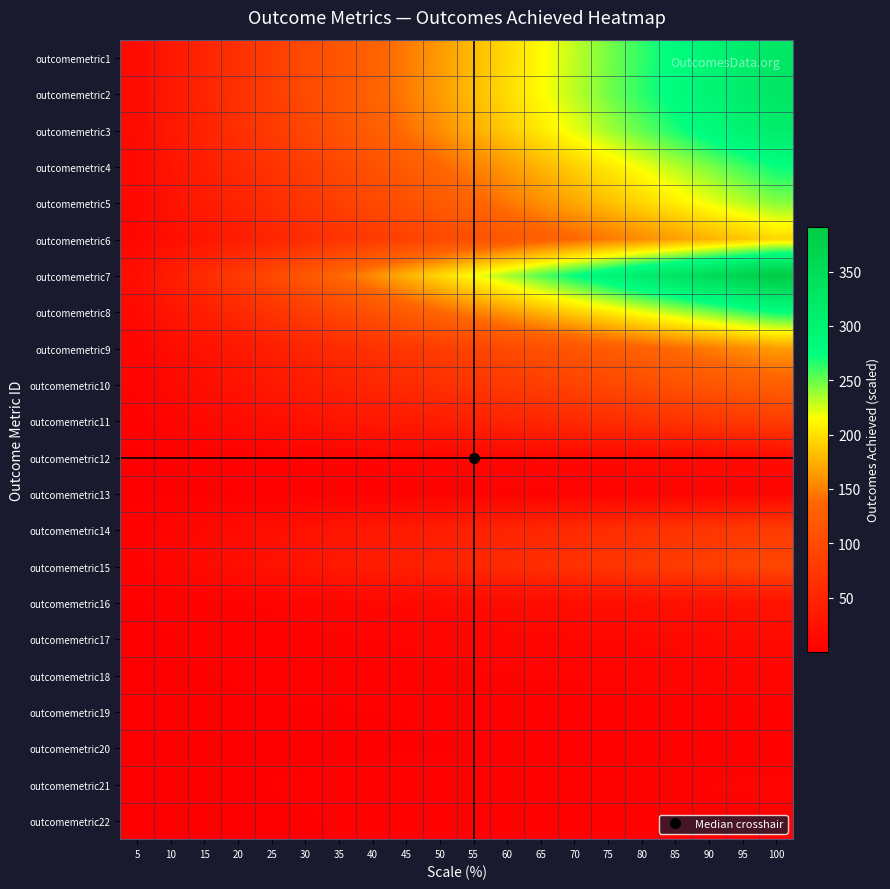

Reading left to right, transcribe all the data shown in this chart.

outcomemetric1: 5=16.4	10=32.8	15=49.2	20=65.6	25=82.0	30=98.4	35=114.8	40=131.2	45=147.6	50=164.0	55=180.4	60=196.8	65=213.2	70=229.6	75=246.0	80=262.4	85=278.8	90=295.2	95=311.6	100=328.0
outcomemetric2: 5=16.4	10=32.9	15=49.4	20=65.8	25=82.2	30=98.7	35=115.2	40=131.6	45=148.1	50=164.5	55=180.9	60=197.4	65=213.8	70=230.3	75=246.8	80=263.2	85=279.6	90=296.1	95=312.6	100=329.0
outcomemetric3: 5=15.8	10=31.5	15=47.2	20=63.0	25=78.8	30=94.5	35=110.2	40=126.0	45=141.8	50=157.5	55=173.2	60=189.0	65=204.8	70=220.5	75=236.2	80=252.0	85=267.8	90=283.5	95=299.2	100=315.0
outcomemetric4: 5=13.7	10=27.3	15=41.0	20=54.6	25=68.2	30=81.9	35=95.5	40=109.2	45=122.8	50=136.5	55=150.2	60=163.8	65=177.4	70=191.1	75=204.8	80=218.4	85=232.1	90=245.7	95=259.4	100=273.0
outcomemetric5: 5=12.2	10=24.3	15=36.5	20=48.6	25=60.8	30=72.9	35=85.0	40=97.2	45=109.3	50=121.5	55=133.7	60=145.8	65=157.9	70=170.1	75=182.2	80=194.4	85=206.6	90=218.7	95=230.8	100=243.0
outcomemetric6: 5=9.8	10=19.5	15=29.2	20=39.0	25=48.8	30=58.5	35=68.2	40=78.0	45=87.8	50=97.5	55=107.2	60=117.0	65=126.8	70=136.5	75=146.2	80=156.0	85=165.8	90=175.5	95=185.2	100=195.0
outcomemetric7: 5=19.6	10=39.1	15=58.6	20=78.2	25=97.8	30=117.3	35=136.8	40=156.4	45=175.9	50=195.5	55=215.1	60=234.6	65=254.2	70=273.7	75=293.2	80=312.8	85=332.4	90=351.9	95=371.4	100=391.0
outcomemetric8: 5=13.7	10=27.4	15=41.1	20=54.8	25=68.5	30=82.2	35=95.9	40=109.6	45=123.3	50=137.0	55=150.7	60=164.4	65=178.1	70=191.8	75=205.5	80=219.2	85=232.9	90=246.6	95=260.3	100=274.0
outcomemetric9: 5=8.2	10=16.5	15=24.8	20=33.0	25=41.2	30=49.5	35=57.8	40=66.0	45=74.2	50=82.5	55=90.8	60=99.0	65=107.2	70=115.5	75=123.8	80=132.0	85=140.2	90=148.5	95=156.8	100=165.0
outcomemetric10: 5=6.5	10=12.9	15=19.4	20=25.8	25=32.2	30=38.7	35=45.1	40=51.6	45=58.0	50=64.5	55=71.0	60=77.4	65=83.8	70=90.3	75=96.8	80=103.2	85=109.7	90=116.1	95=122.5	100=129.0
outcomemetric11: 5=4.0	10=8.1	15=12.2	20=16.2	25=20.2	30=24.3	35=28.4	40=32.4	45=36.5	50=40.5	55=44.5	60=48.6	65=52.6	70=56.7	75=60.8	80=64.8	85=68.8	90=72.9	95=77.0	100=81.0
outcomemetric12: 5=0.8	10=1.7	15=2.5	20=3.4	25=4.2	30=5.1	35=6.0	40=6.8	45=7.7	50=8.5	55=9.3	60=10.2	65=11.1	70=11.9	75=12.8	80=13.6	85=14.4	90=15.3	95=16.1	100=17.0
outcomemetric13: 5=0.4	10=0.8	15=1.2	20=1.6	25=2.0	30=2.4	35=2.8	40=3.2	45=3.6	50=4.0	55=4.4	60=4.8	65=5.2	70=5.6	75=6.0	80=6.4	85=6.8	90=7.2	95=7.6	100=8.0
outcomemetric14: 5=4.0	10=8.1	15=12.2	20=16.2	25=20.2	30=24.3	35=28.4	40=32.4	45=36.5	50=40.5	55=44.5	60=48.6	65=52.6	70=56.7	75=60.8	80=64.8	85=68.8	90=72.9	95=77.0	100=81.0
outcomemetric15: 5=4.8	10=9.5	15=14.2	20=19.0	25=23.8	30=28.5	35=33.2	40=38.0	45=42.8	50=47.5	55=52.2	60=57.0	65=61.8	70=66.5	75=71.2	80=76.0	85=80.8	90=85.5	95=90.2	100=95.0
outcomemetric16: 5=1.4	10=2.7	15=4.0	20=5.4	25=6.8	30=8.1	35=9.4	40=10.8	45=12.2	50=13.5	55=14.8	60=16.2	65=17.6	70=18.9	75=20.2	80=21.6	85=22.9	90=24.3	95=25.6	100=27.0
outcomemetric17: 5=0.8	10=1.5	15=2.2	20=3.0	25=3.8	30=4.5	35=5.2	40=6.0	45=6.8	50=7.5	55=8.2	60=9.0	65=9.8	70=10.5	75=11.2	80=12.0	85=12.8	90=13.5	95=14.2	100=15.0
outcomemetric18: 5=0.5	10=1.0	15=1.5	20=2.0	25=2.5	30=3.0	35=3.5	40=4.0	45=4.5	50=5.0	55=5.5	60=6.0	65=6.5	70=7.0	75=7.5	80=8.0	85=8.5	90=9.0	95=9.5	100=10.0
outcomemetric19: 5=0.2	10=0.4	15=0.6	20=0.8	25=1.0	30=1.2	35=1.4	40=1.6	45=1.8	50=2.0	55=2.2	60=2.4	65=2.6	70=2.8	75=3.0	80=3.2	85=3.4	90=3.6	95=3.8	100=4.0
outcomemetric20: 5=0.1	10=0.3	15=0.5	20=0.6	25=0.8	30=0.9	35=1.1	40=1.2	45=1.4	50=1.5	55=1.6	60=1.8	65=1.9	70=2.1	75=2.2	80=2.4	85=2.5	90=2.7	95=2.9	100=3.0
outcomemetric21: 5=0.3	10=0.7	15=1.1	20=1.4	25=1.8	30=2.1	35=2.5	40=2.8	45=3.1	50=3.5	55=3.9	60=4.2	65=4.5	70=4.9	75=5.2	80=5.6	85=6.0	90=6.3	95=6.7	100=7.0
outcomemetric22: 5=0.2	10=0.5	15=0.8	20=1.0	25=1.2	30=1.5	35=1.8	40=2.0	45=2.2	50=2.5	55=2.8	60=3.0	65=3.2	70=3.5	75=3.8	80=4.0	85=4.2	90=4.5	95=4.8	100=5.0